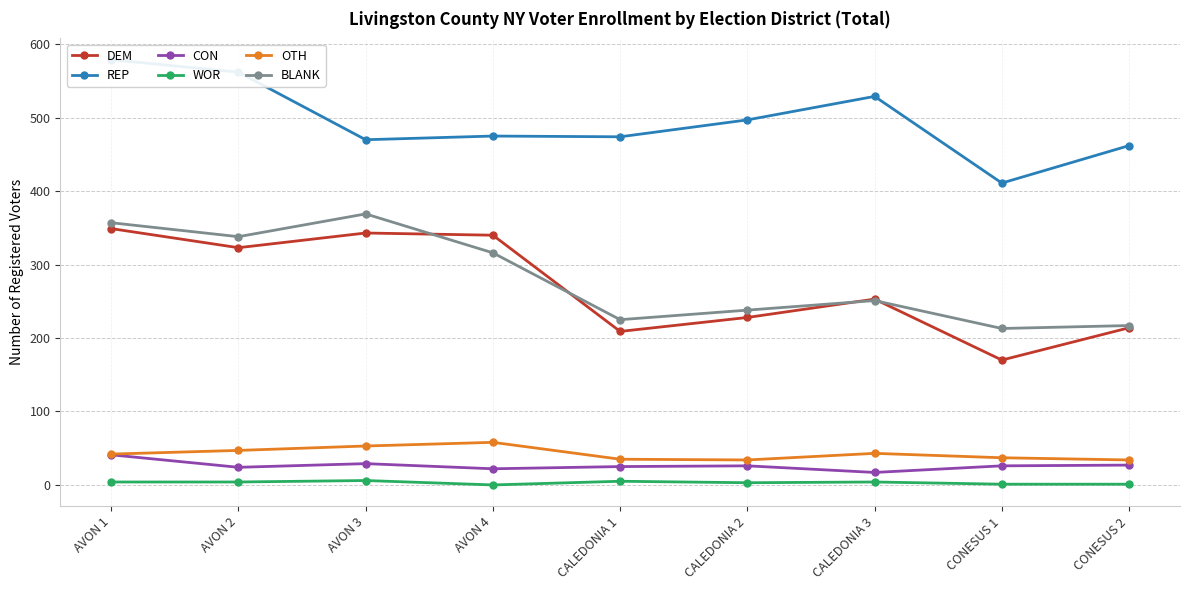

The DEM series shows 358 at CALEDONIA 1. True or false?

False